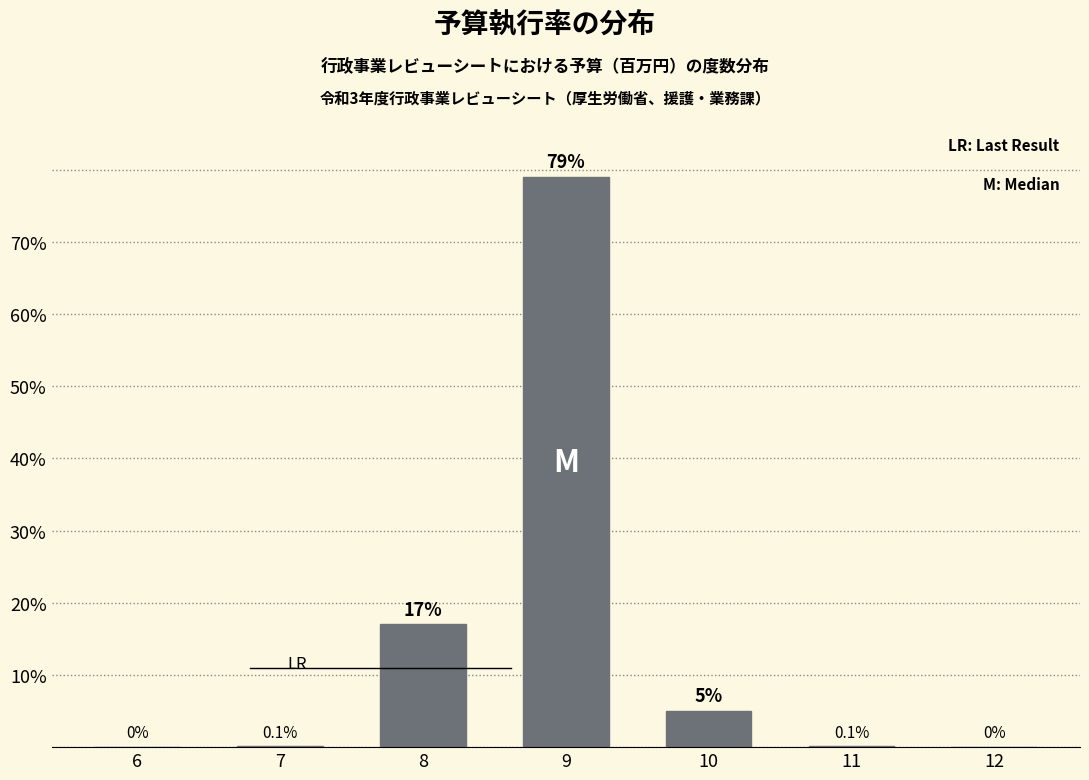

Reading left to right, list all the values displayed in this chart.

6=0.0	7=0.1	8=17.0	9=79.0	10=5.0	11=0.1	12=0.0